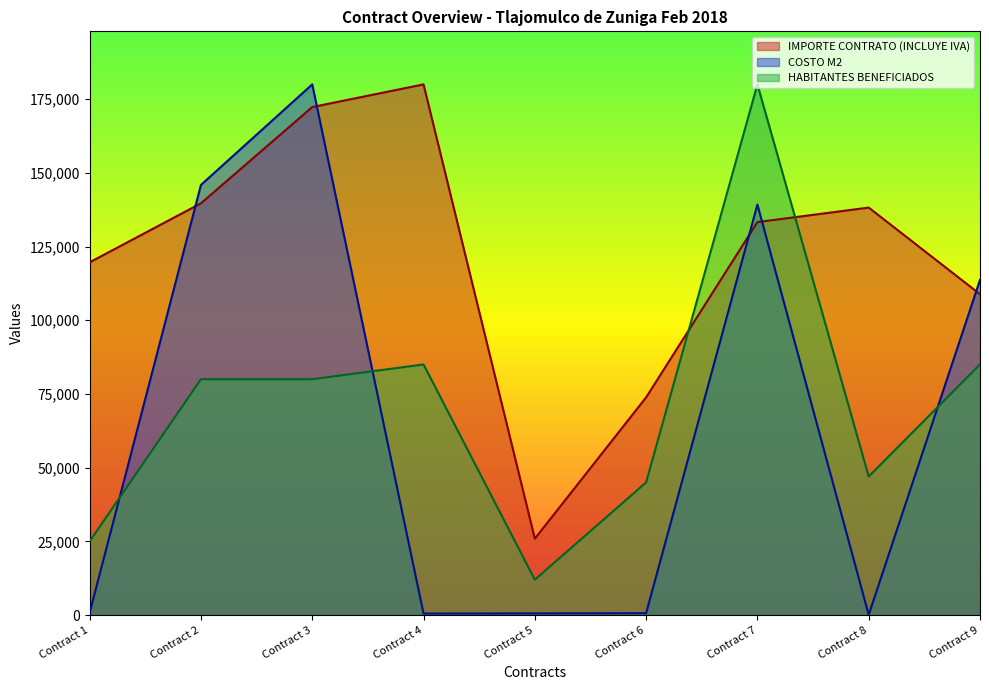

True or false: IMPORTE CONTRATO (INCLUYE IVA) has more than 2 interior local peaks.

False